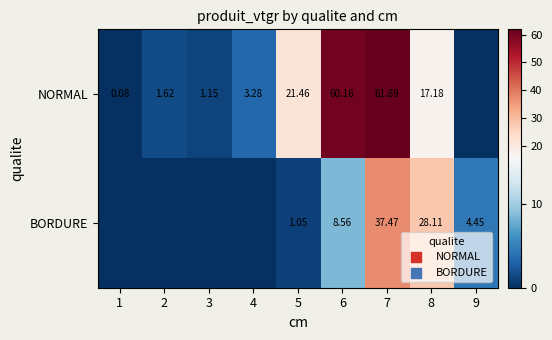

What is the sum of all NORMAL values?

166.8